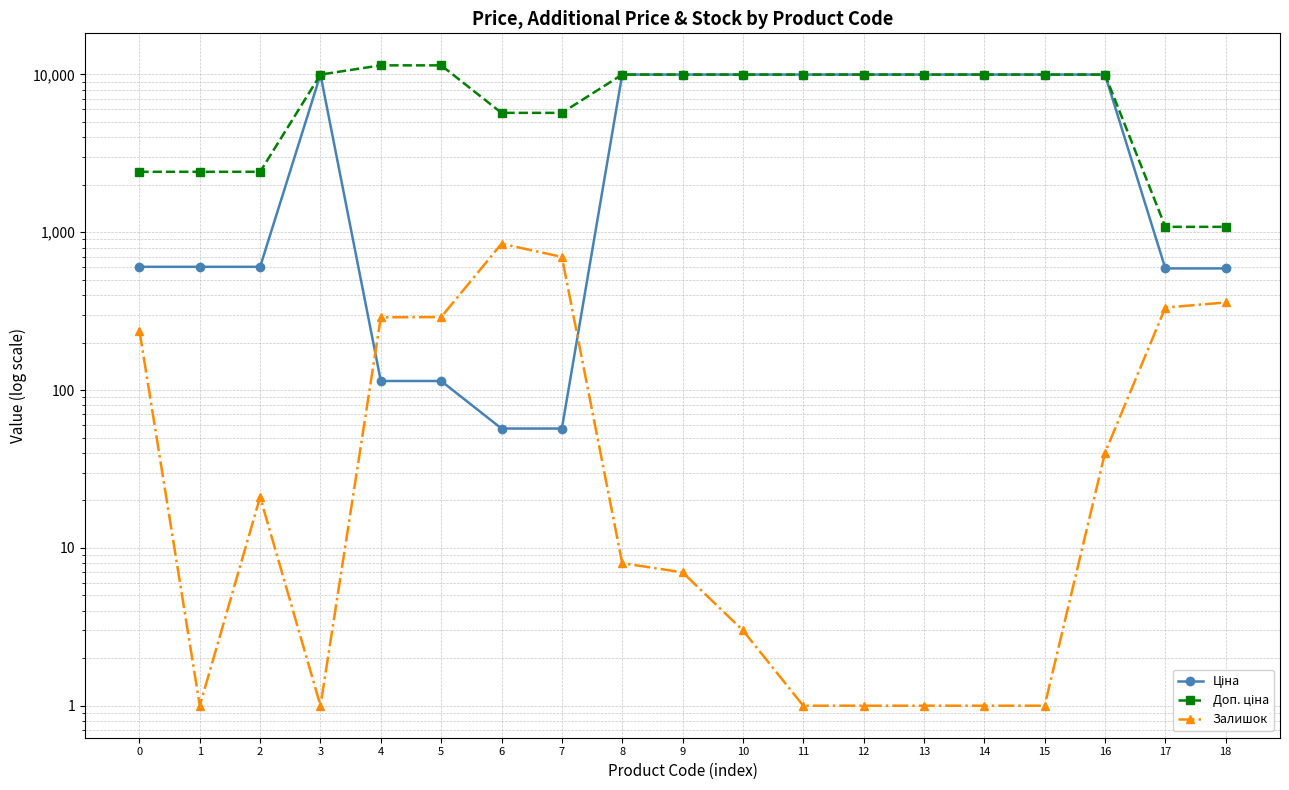

How many values in the Доп. ціна series exceed 9974?

12